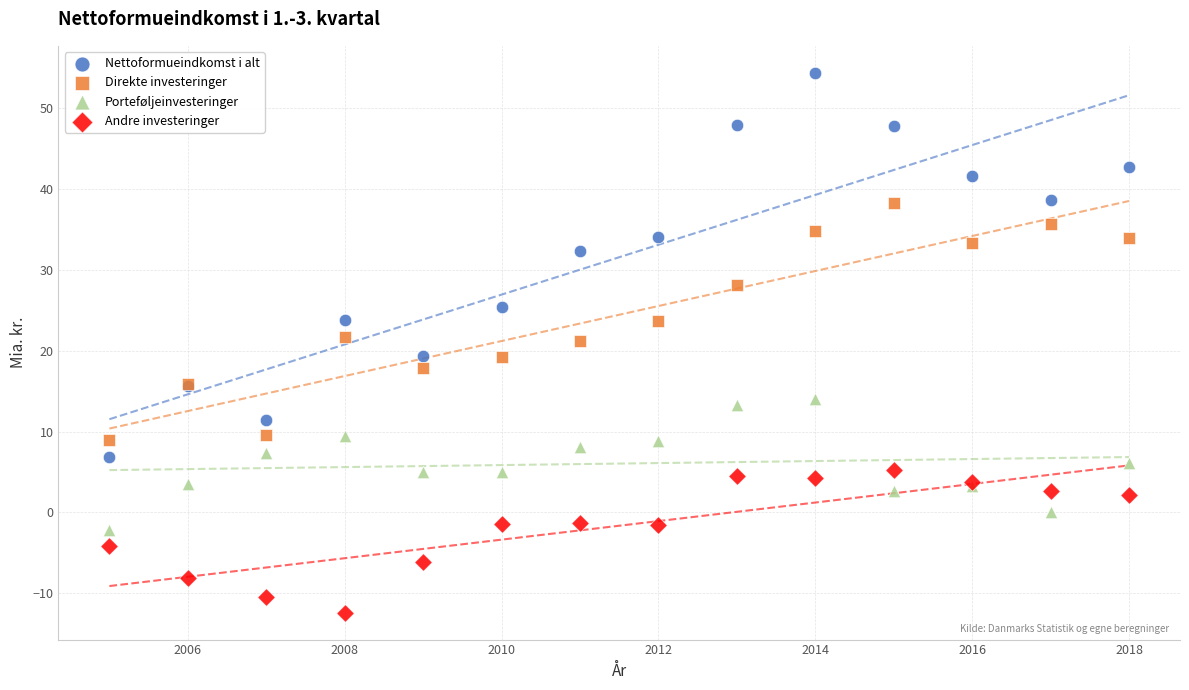

Which series has the widest spread of Y values?

Nettoformueindkomst i alt